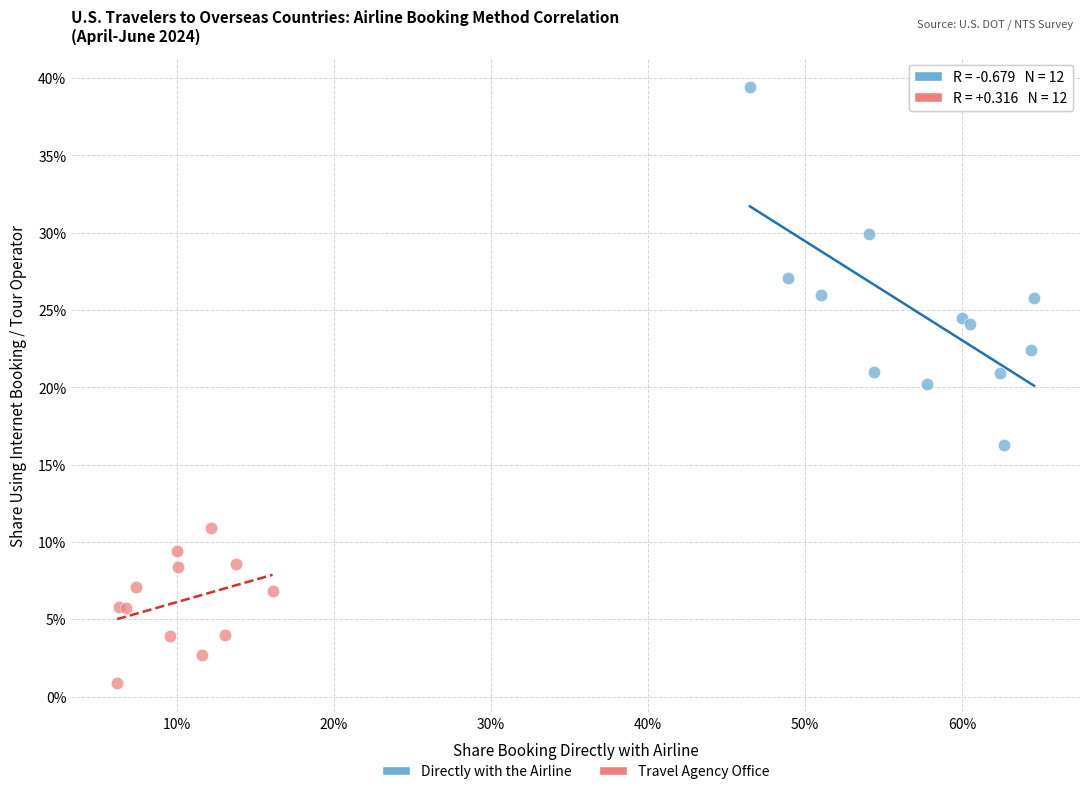

What are all the series names shown in the legend?

Directly with the Airline, Travel Agency Office